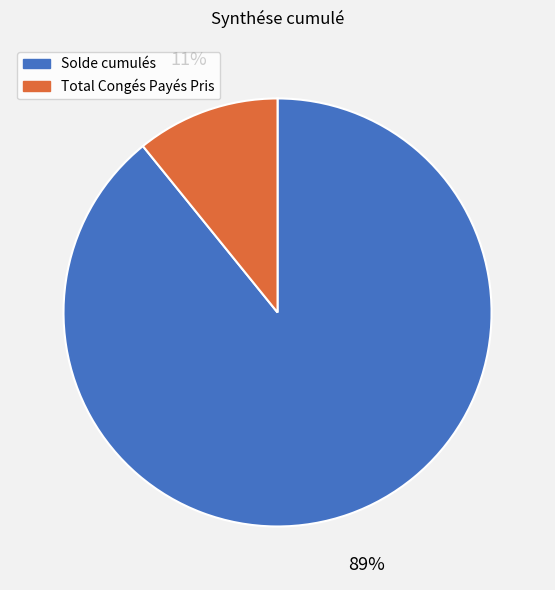

What is the smallest slice in the pie chart?

Total Congés Payés Pris